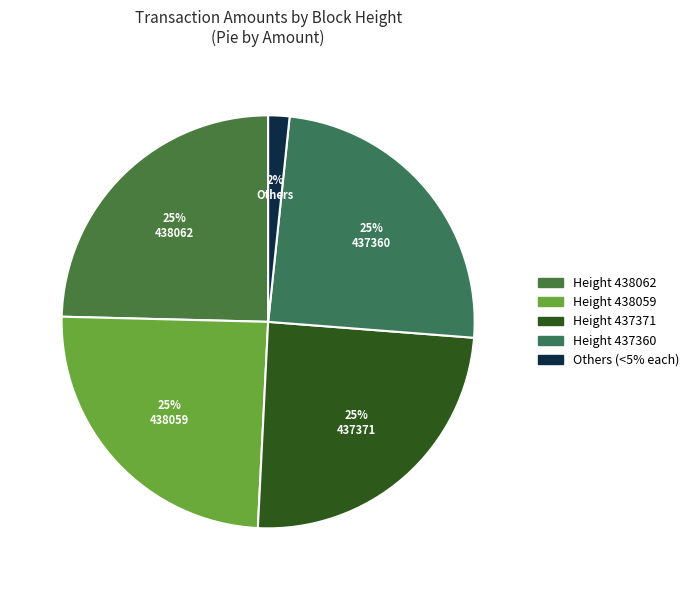

Is the sum of 438059 and 438062 greater than half?

No